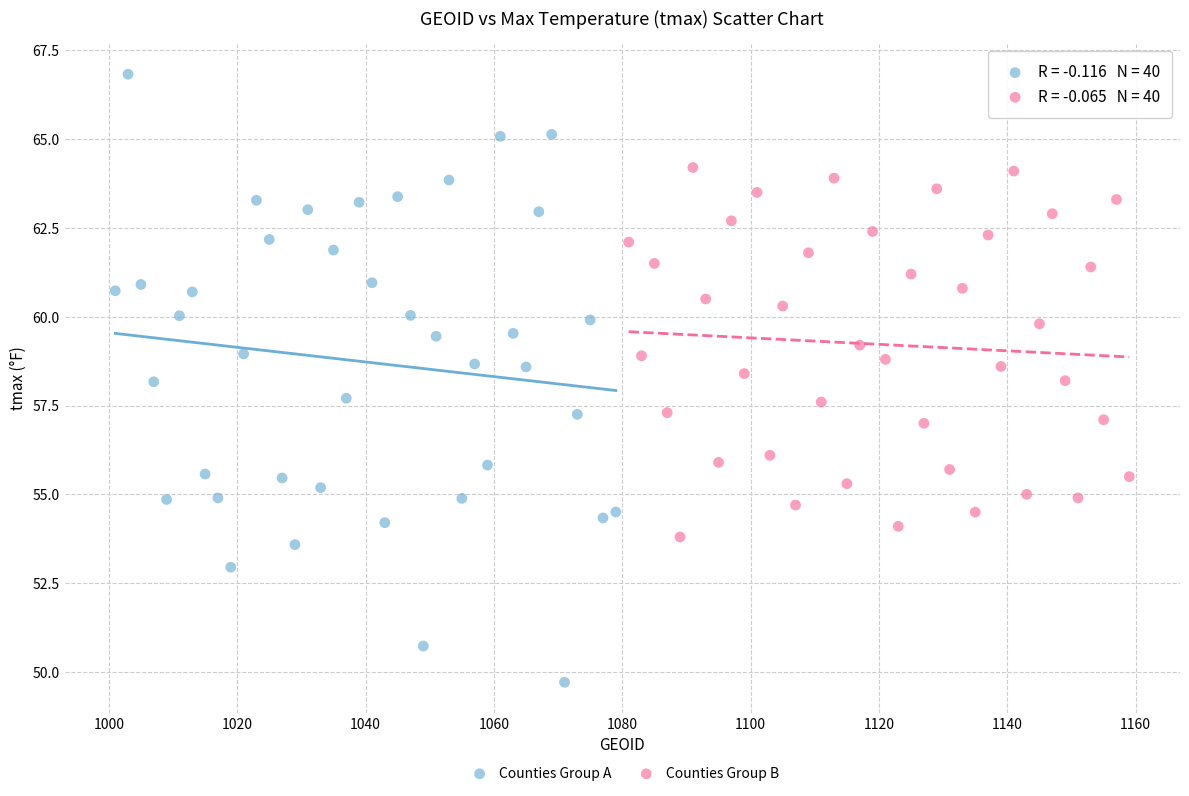

Which series has the largest Y range (max minus min)?

Counties Group A